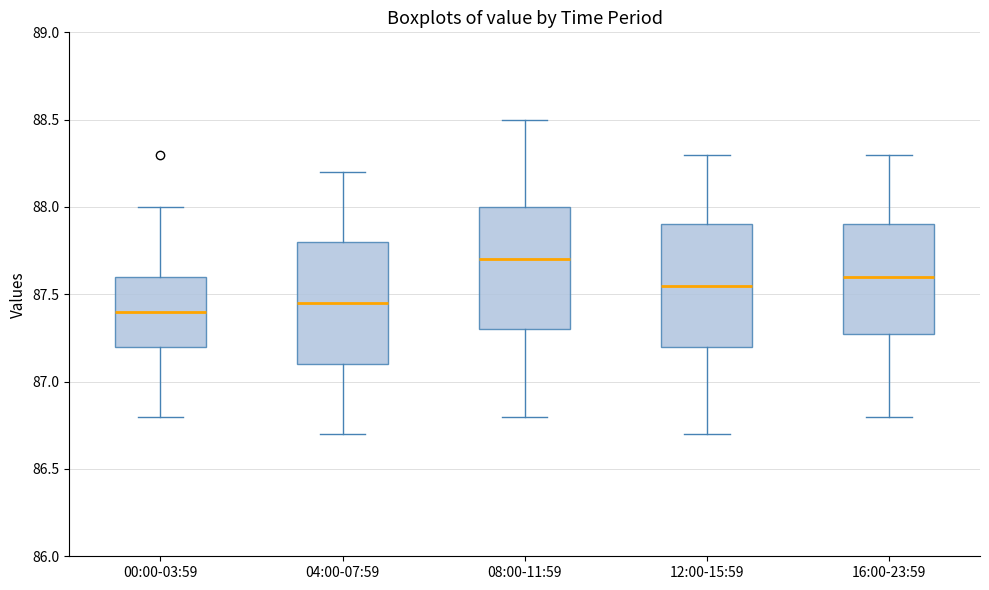

Where does the upper whisker of the box for 00:00-03:59 end on the y-axis? The values are not printed on the chart, so give them approximately, as read against the axis.

88.00